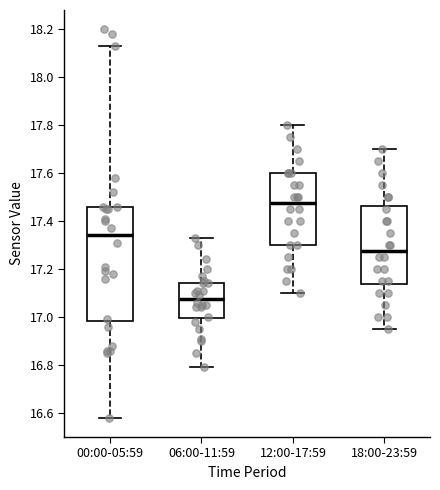

Reading left to right, transcribe this box plot: for each box, give where its median line is, the range the box spans, and where its two whiskers end, as read against the y-axis. The values are not printed on the chart, so give them approximately, as read against the axis.

00:00-05:59: median 17.34, box 16.98 to 17.46, whiskers 16.58 to 18.14
06:00-11:59: median 17.08, box 17.00 to 17.14, whiskers 16.80 to 17.34
12:00-17:59: median 17.48, box 17.30 to 17.60, whiskers 17.10 to 17.80
18:00-23:59: median 17.28, box 17.14 to 17.46, whiskers 16.96 to 17.70